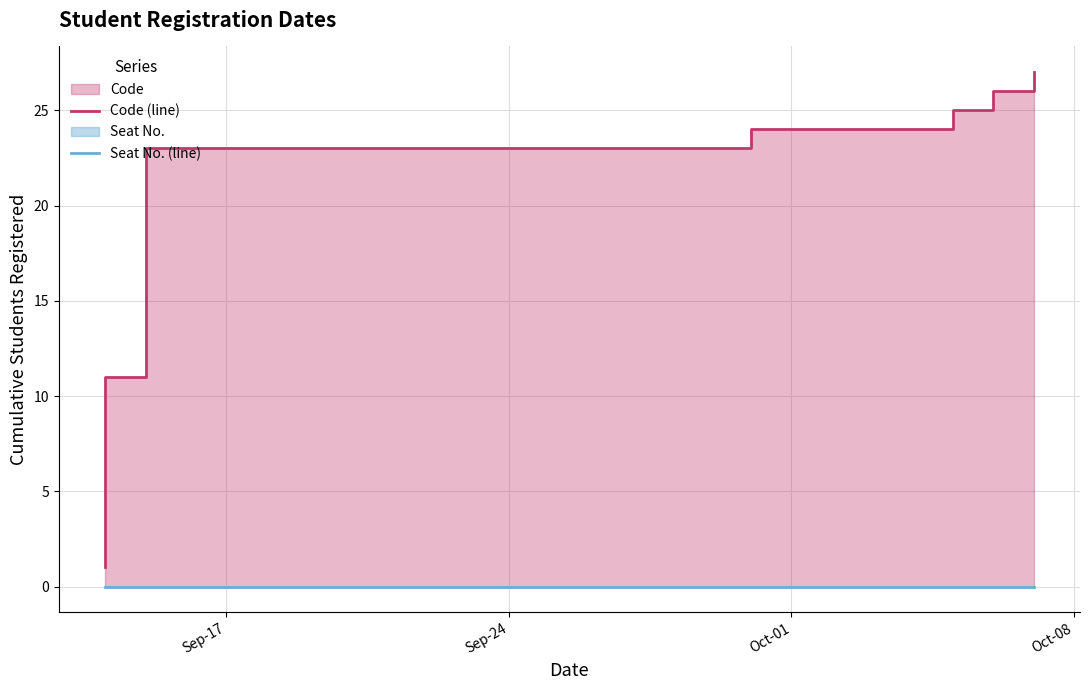

Which series has the largest range (max minus min)?

Code (line)